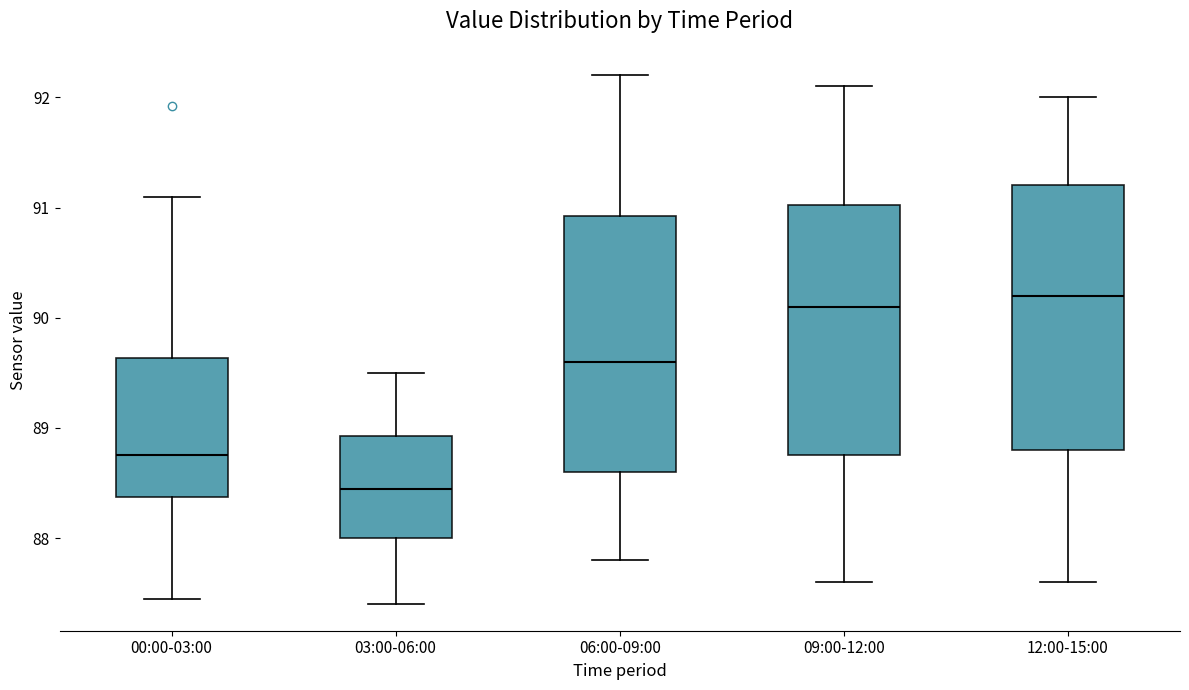

Where is the upper edge of the box for 06:00-09:00 on the y-axis? The values are not printed on the chart, so give them approximately, as read against the axis.

90.9